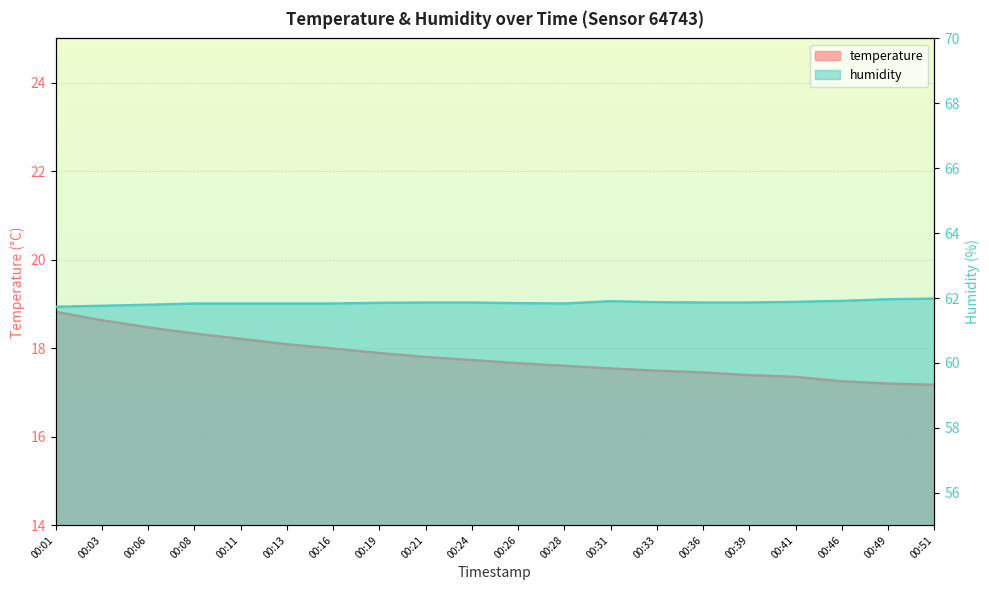

True or false: temperature and humidity cross at least once.

False